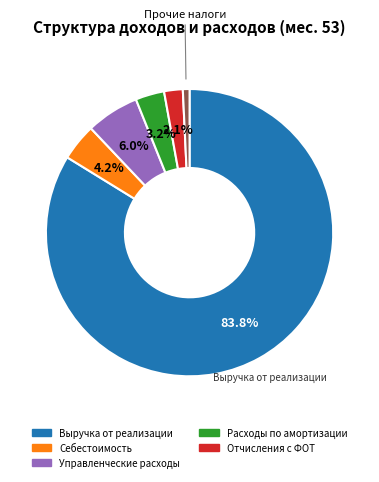

Does any single category account for the majority?

Yes